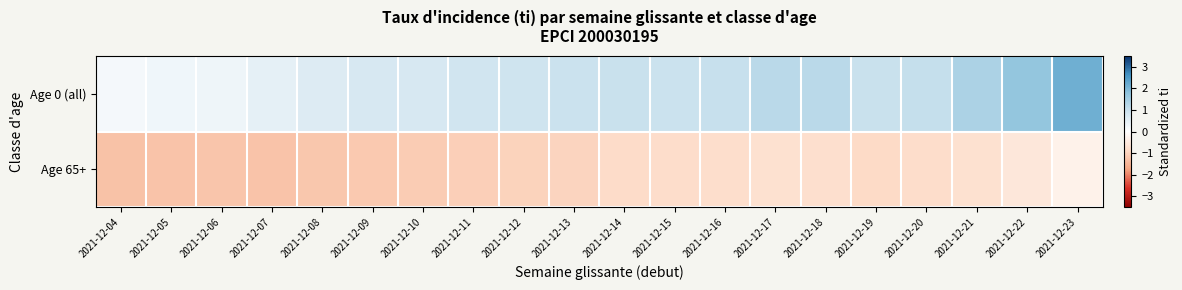

At which category does the chart reach its peak across all series?

2021-12-23